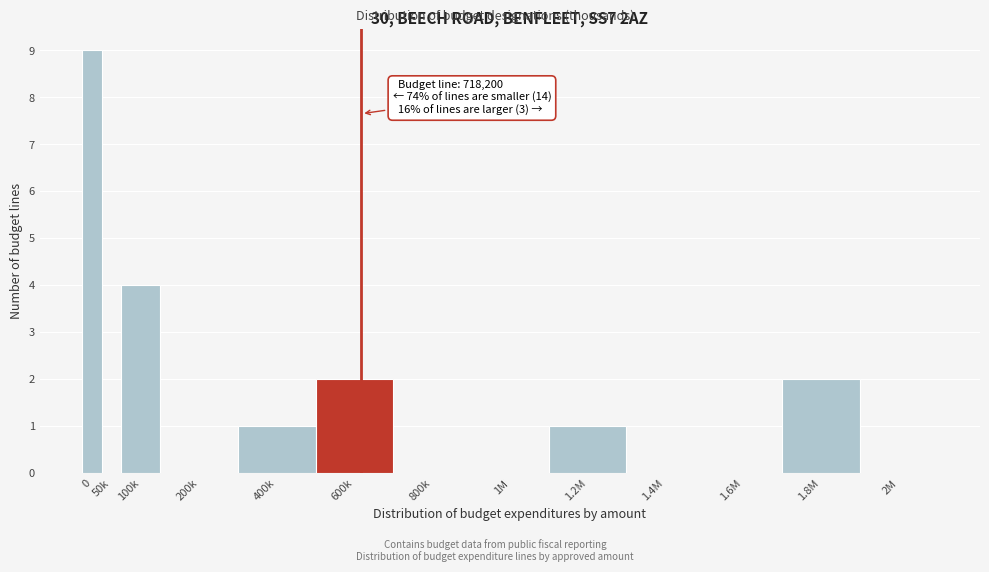

Reading left to right, extract all data points from this chart.

0=9	50k=0	100k=4	200k=0	400k=1	600k=2	800k=0	1M=0	1.2M=1	1.4M=0	1.6M=0	1.8M=2	2M=0